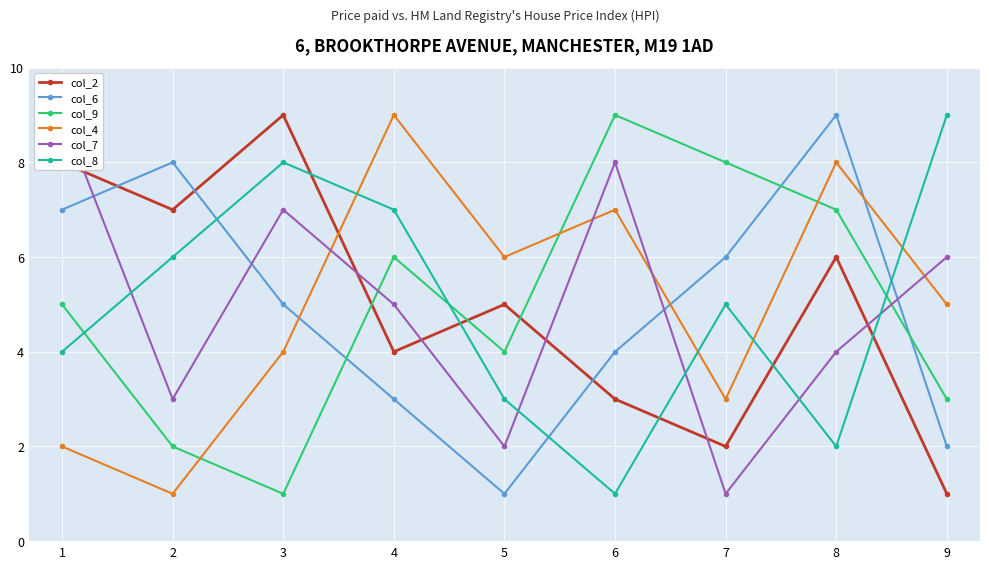

Reading right to left, transcribe all the data shown in this chart.

col_2: 9=1	8=6	7=2	6=3	5=5	4=4	3=9	2=7	1=8
col_6: 9=2	8=9	7=6	6=4	5=1	4=3	3=5	2=8	1=7
col_9: 9=3	8=7	7=8	6=9	5=4	4=6	3=1	2=2	1=5
col_4: 9=5	8=8	7=3	6=7	5=6	4=9	3=4	2=1	1=2
col_7: 9=6	8=4	7=1	6=8	5=2	4=5	3=7	2=3	1=9
col_8: 9=9	8=2	7=5	6=1	5=3	4=7	3=8	2=6	1=4